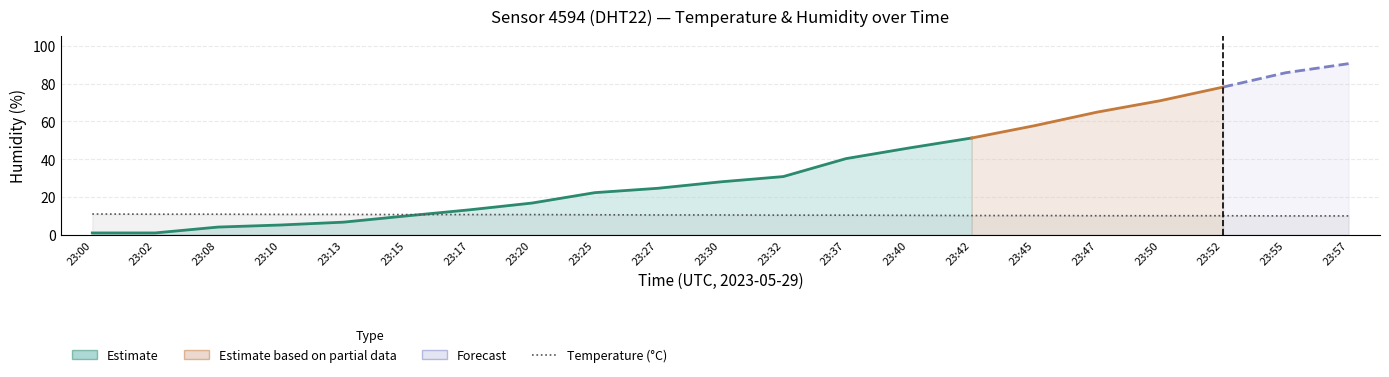

What is the average value?

10.5